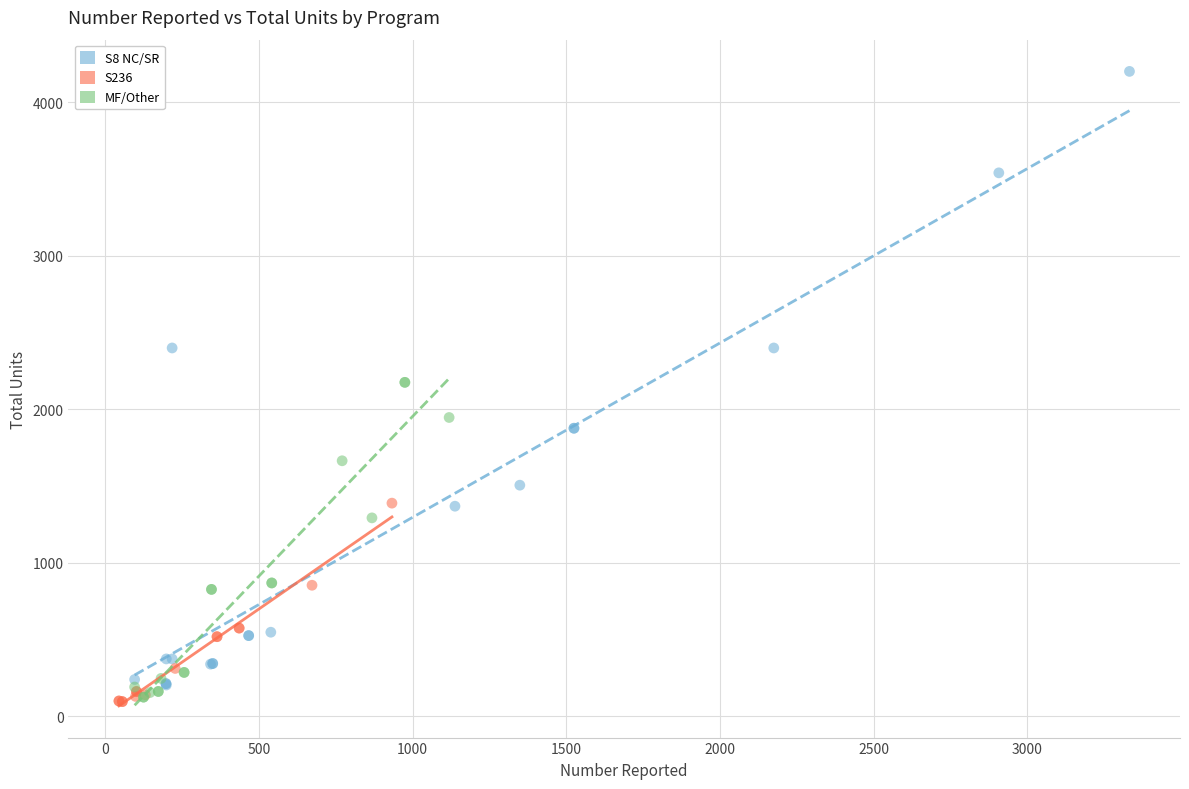

Which series contains the highest Y value?

S8 NC/SR